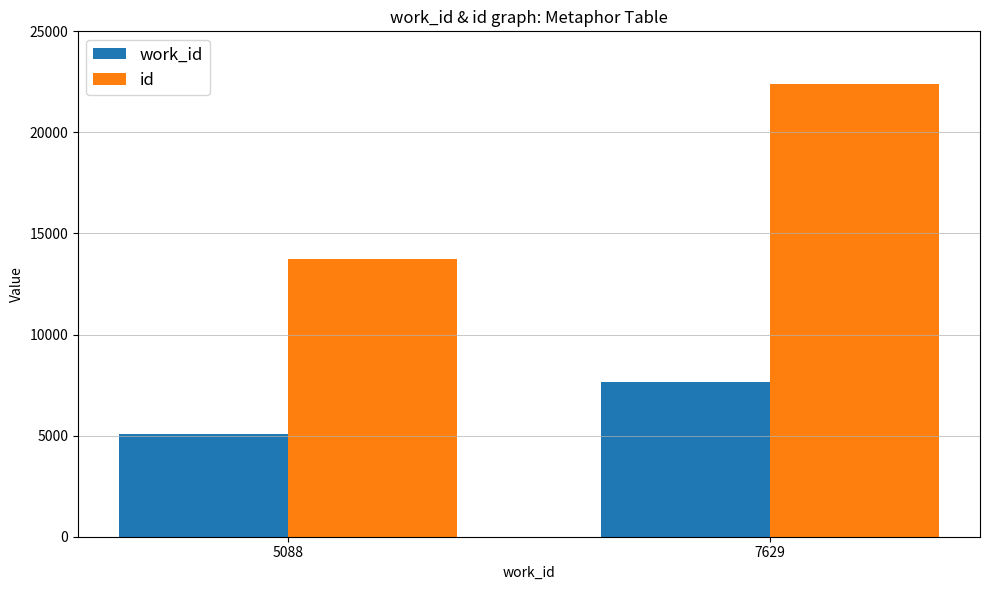

Reading left to right, extract all data points from this chart.

work_id: 5088=5088	7629=7629
id: 5088=13758	7629=22404